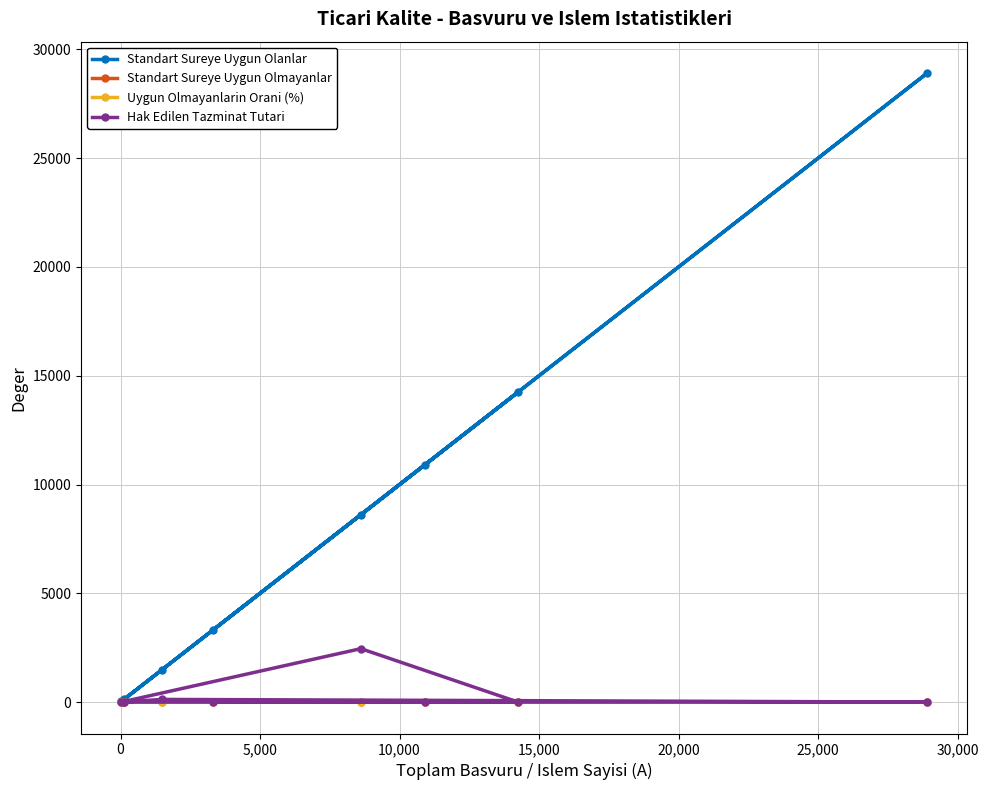

What are all the series names shown in the legend?

Standart Sureye Uygun Olanlar, Standart Sureye Uygun Olmayanlar, Uygun Olmayanlarin Orani (%), Hak Edilen Tazminat Tutari